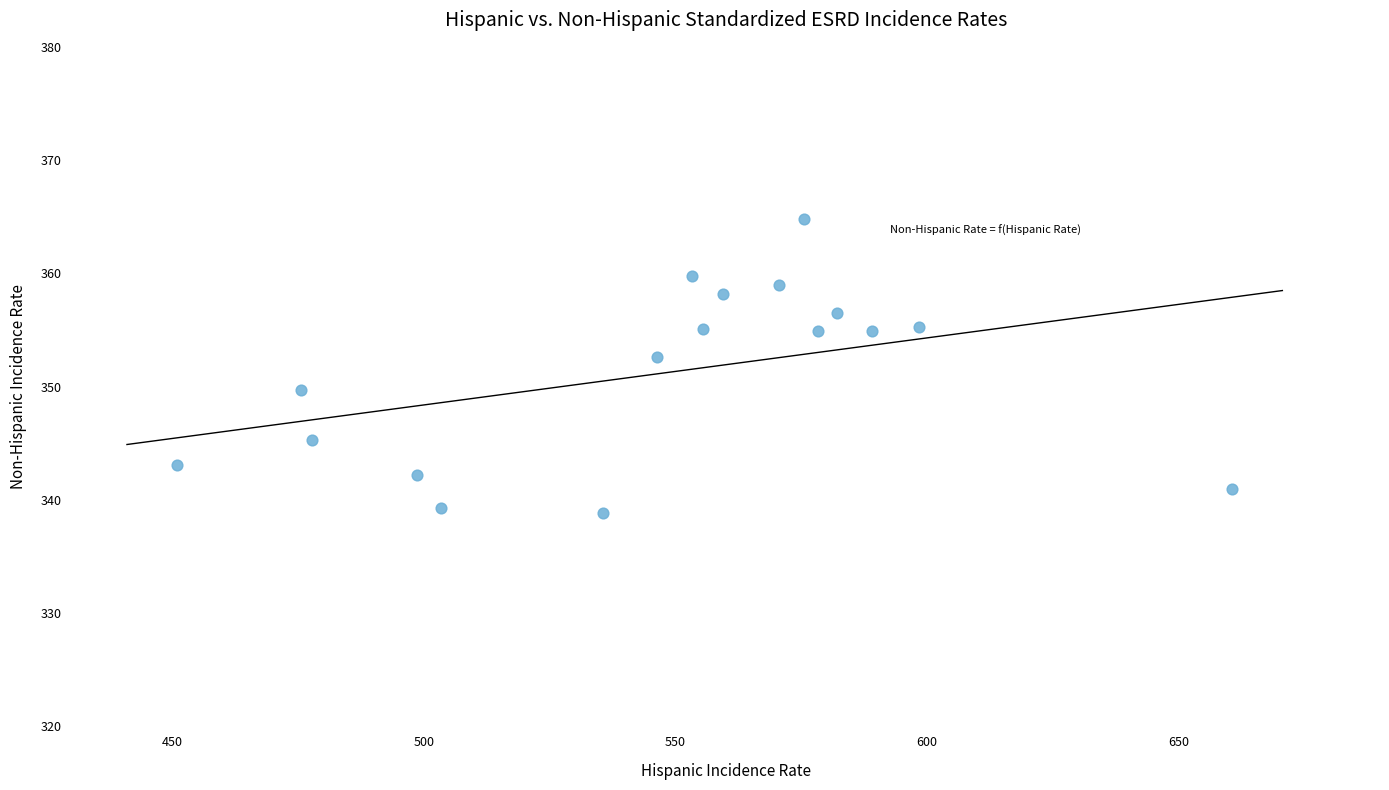

What is the range of Y values (max minus min)?

26.0